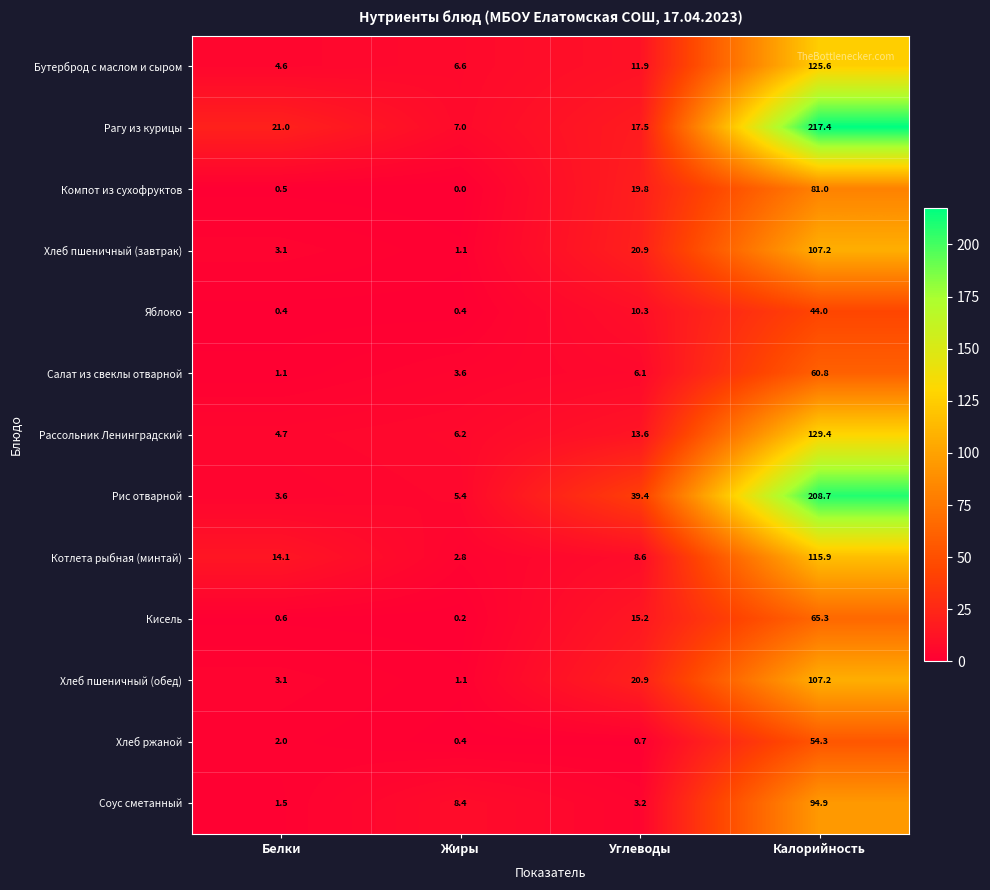

Where is Рассольник Ленинградский nearest to the value 67?

Углеводы